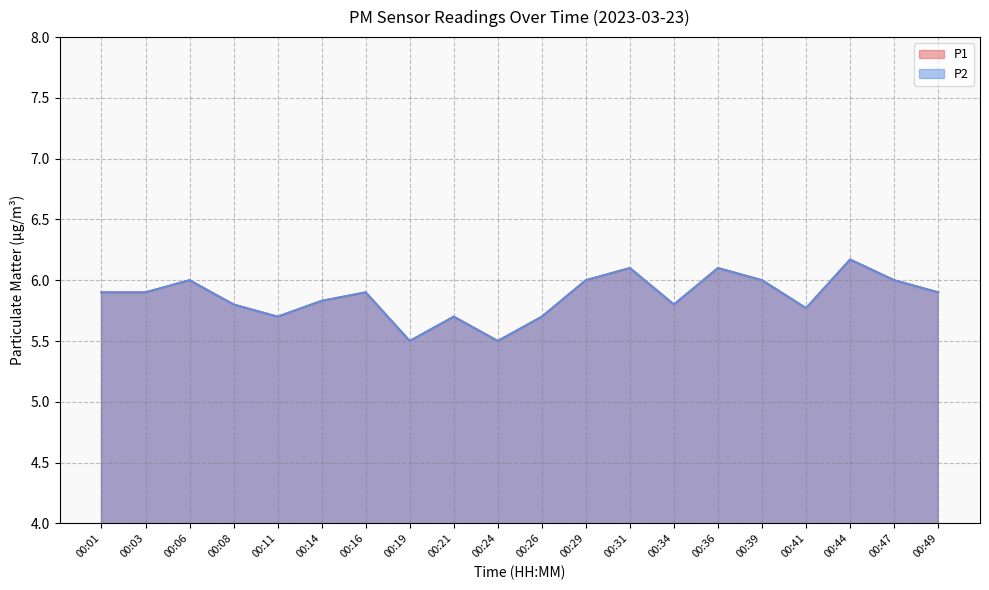

Rank the categories by P2 value from lowest to highest.

00:19, 00:24, 00:11, 00:21, 00:26, 00:41, 00:08, 00:34, 00:14, 00:01, 00:03, 00:16, 00:49, 00:06, 00:29, 00:39, 00:47, 00:31, 00:36, 00:44